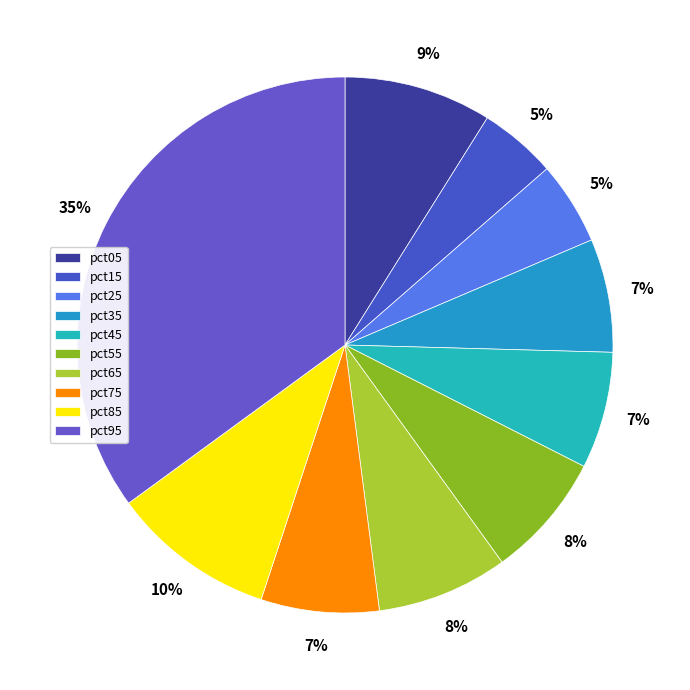

The pct65 slice represents 1% of the pie. True or false?

False